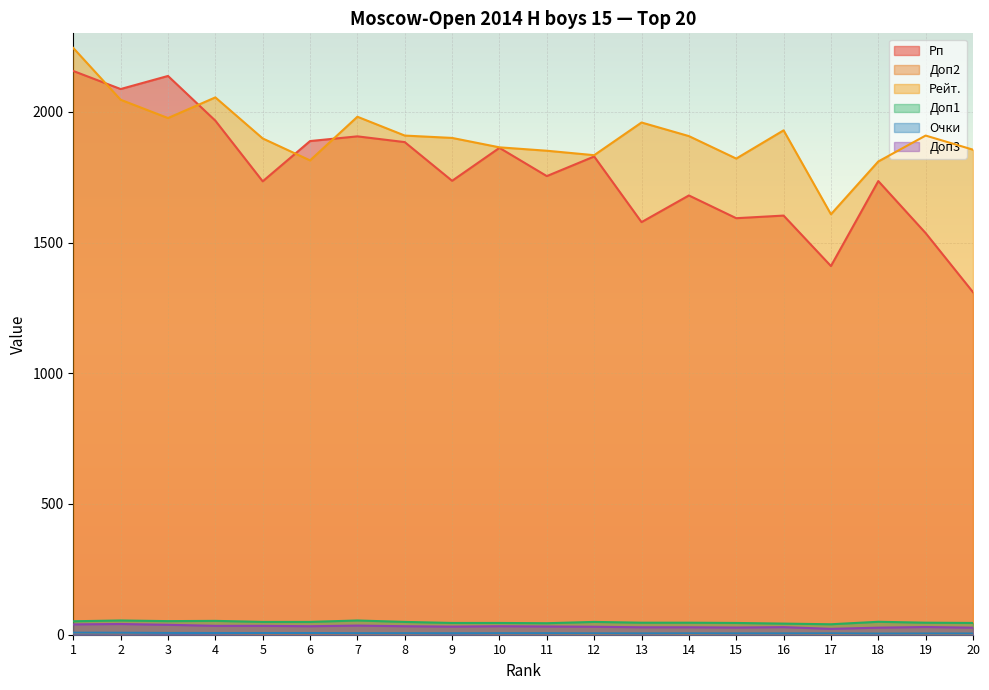

Rank the series by their maximum value, from highest to lowest.

Рейт., Рп, Доп1, Доп3, Очки, Доп2